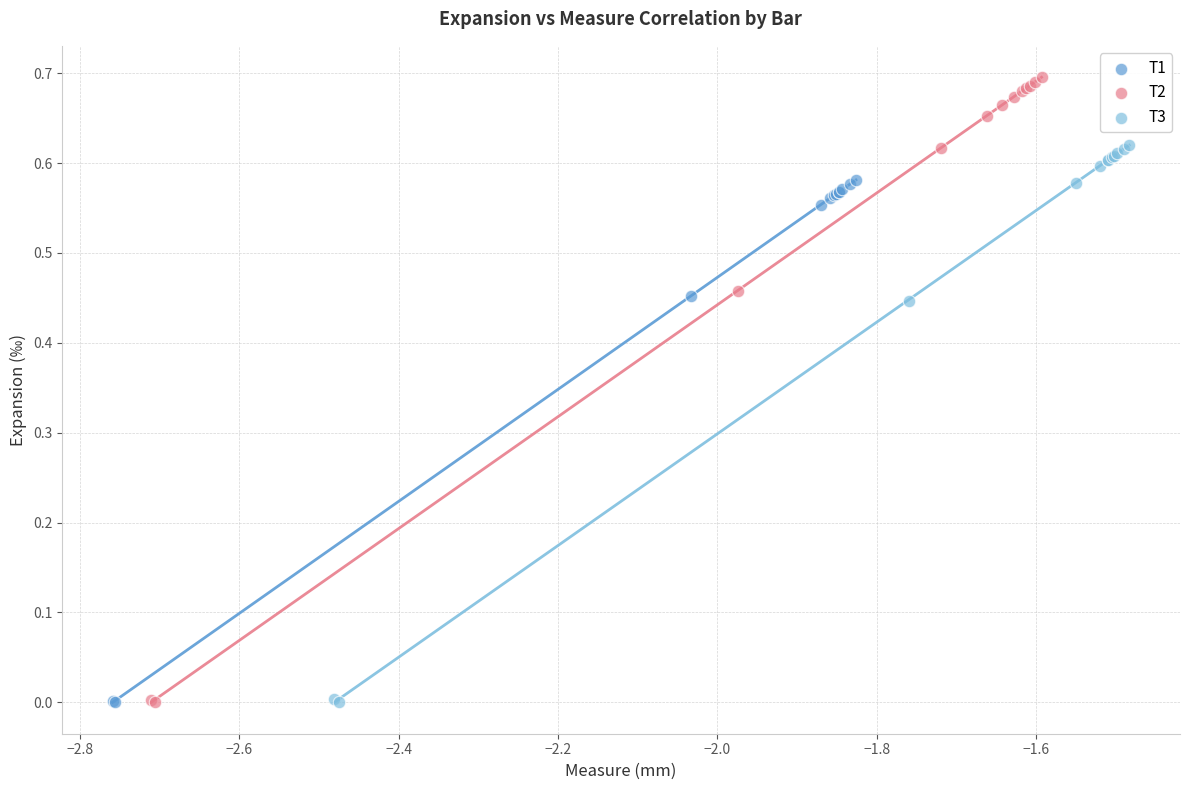

Which series reaches the maximum Y coordinate?

T2